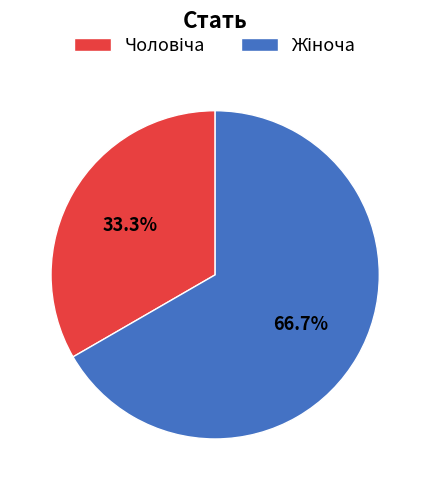

Is there any slice that represents more than half of the pie?

Yes